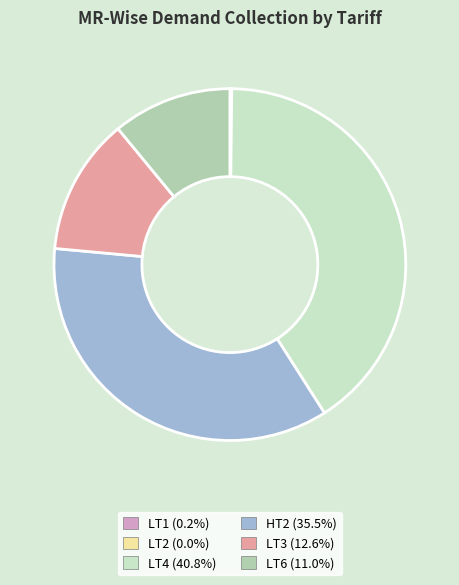

Is there a majority slice in this chart?

No